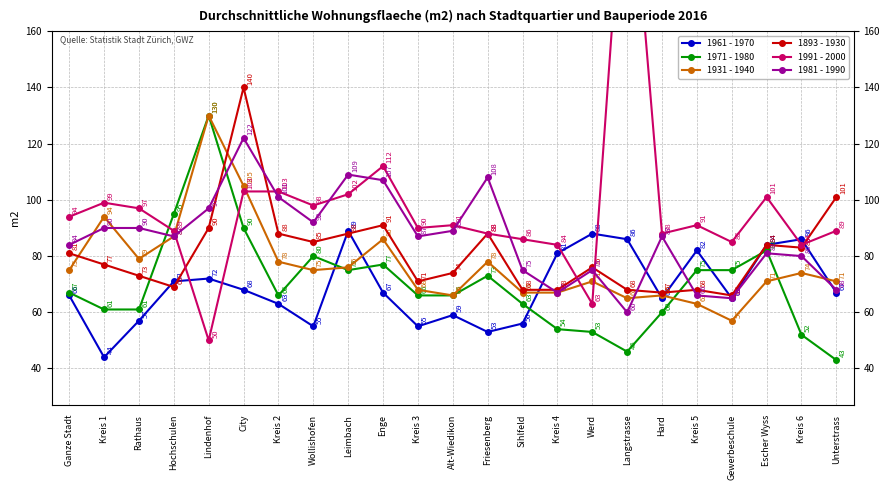

True or false: 1981 - 1990 has a value of 136 at Kreis 3.

False